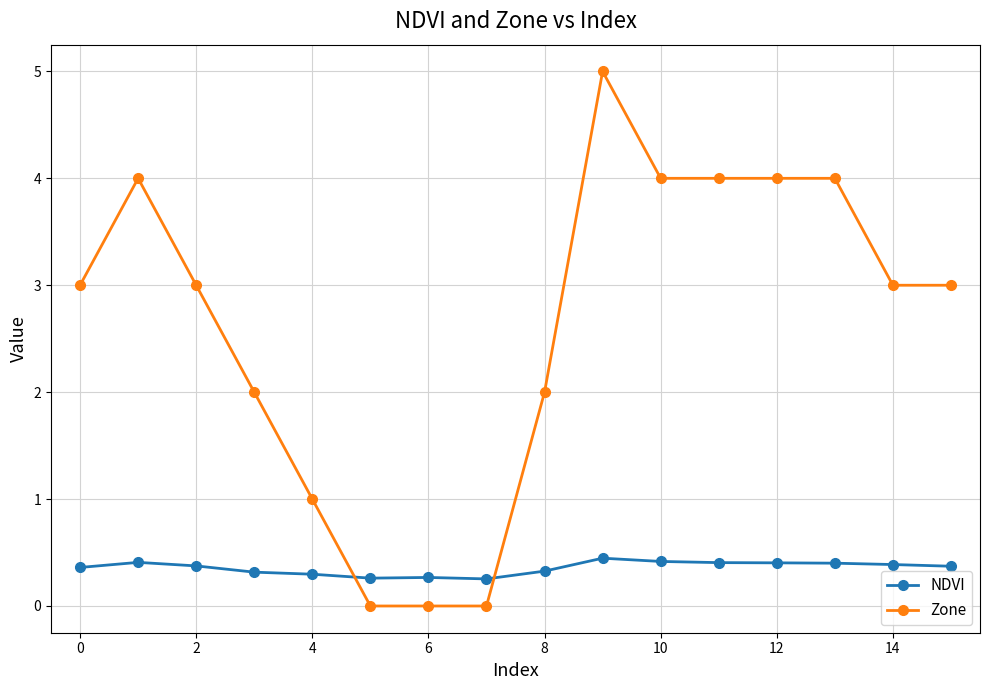

What is the difference between the maximum and second lowest values in the Zone series?

5.0